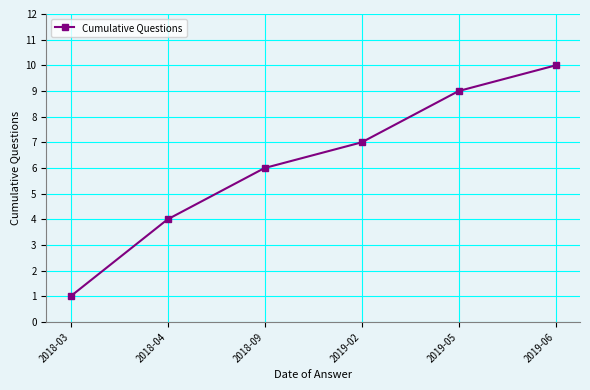

Rank the categories by value from highest to lowest.

2019-06, 2019-05, 2019-02, 2018-09, 2018-04, 2018-03